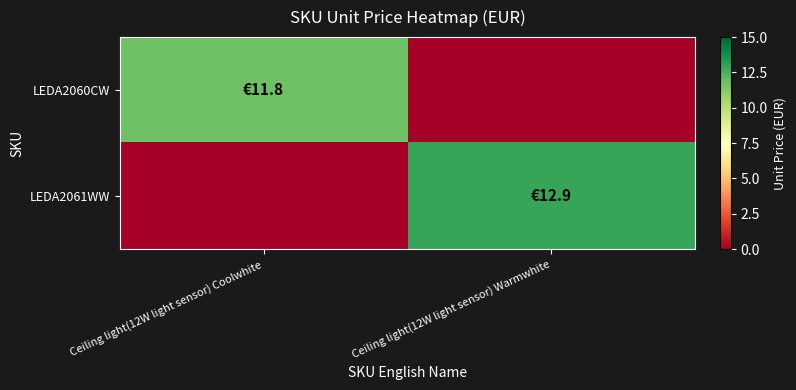

How many data points does each series have?

2